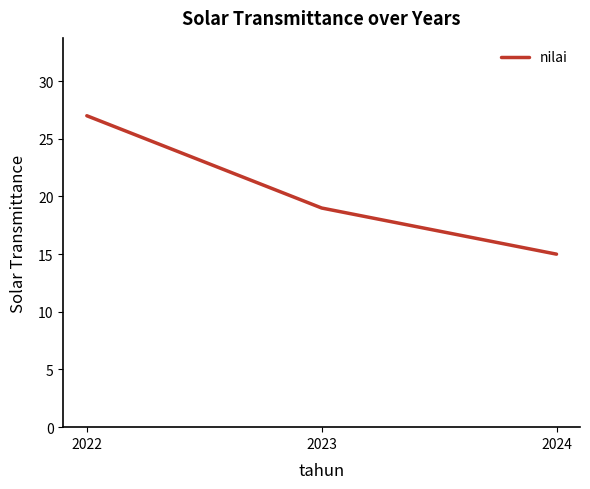

Does the chart have visible grid lines?

No